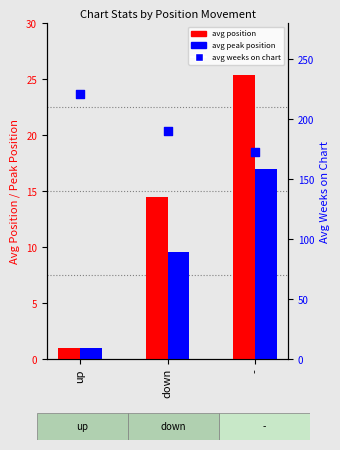

What are all the series names shown in the legend?

avg position, avg peak position, avg weeks on chart